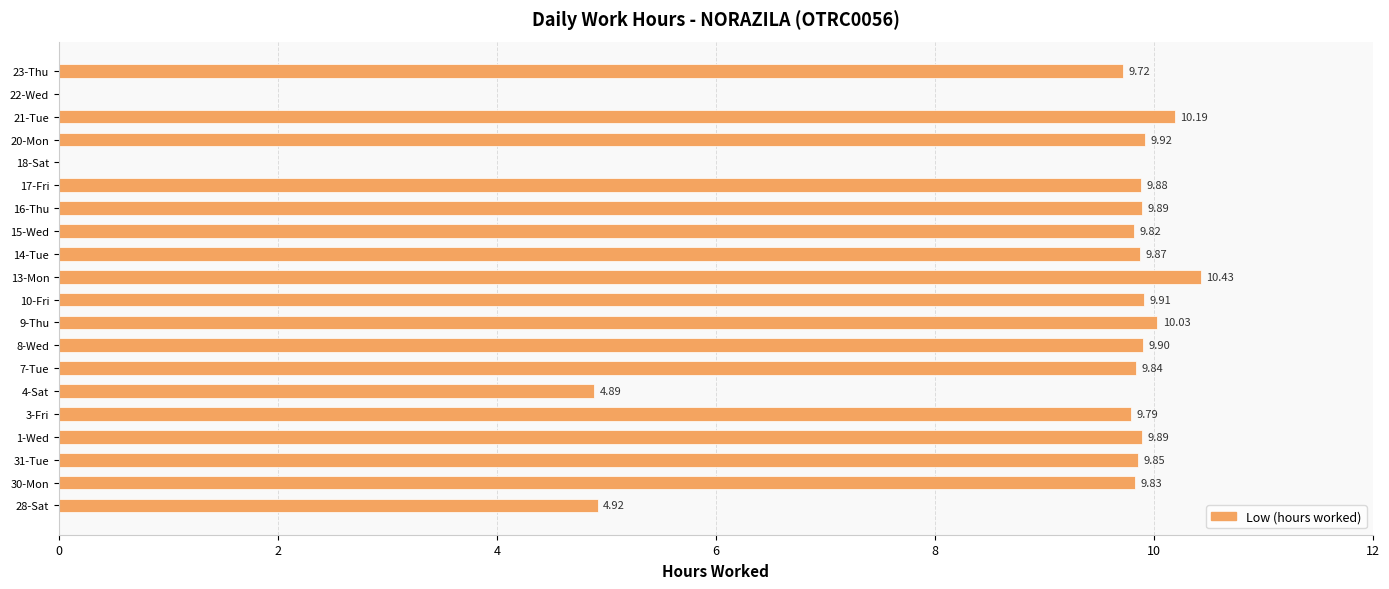

Approximately how many times larger is the value at 15-Wed compared to 28-Sat?

2.0